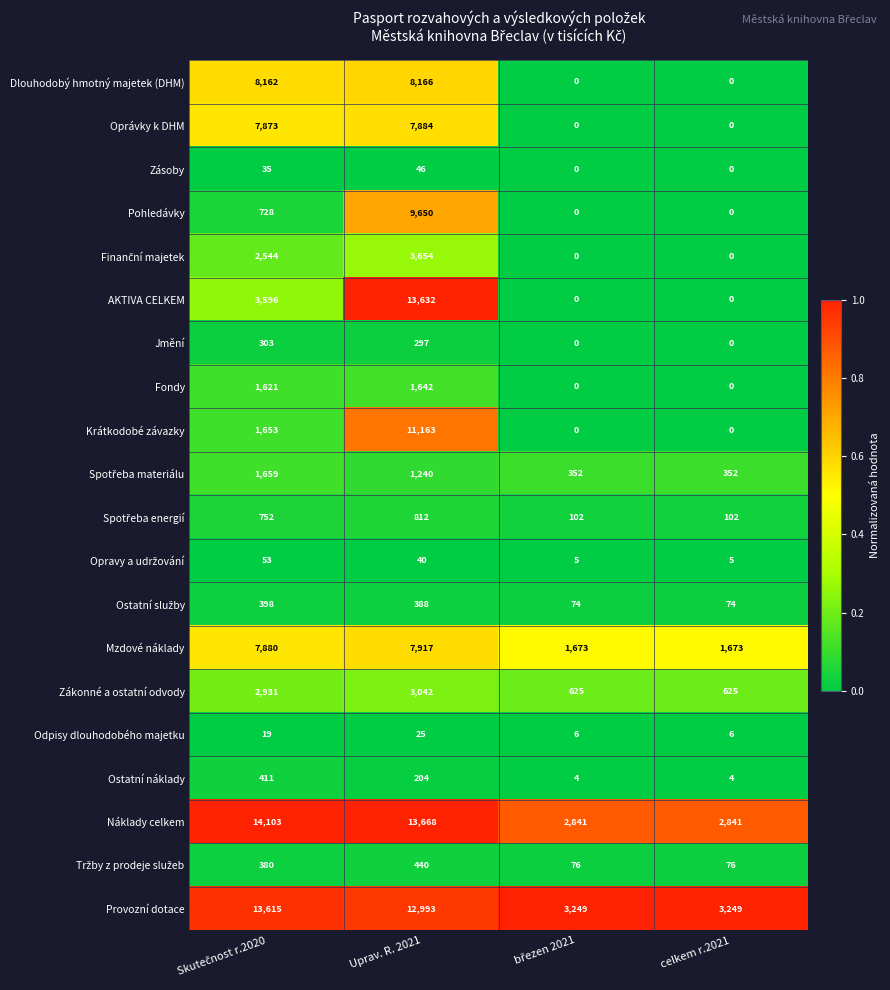

At which category is the sum across all series the highest?

Uprav. R. 2021